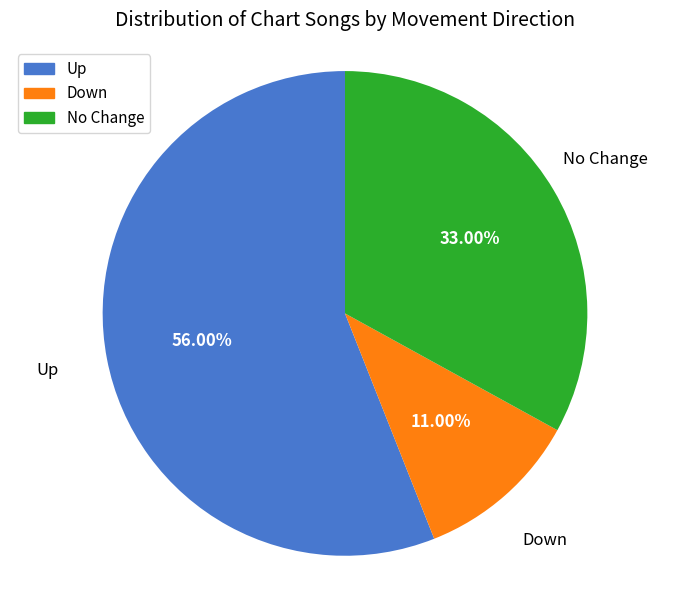

Does any single category account for the majority?

Yes